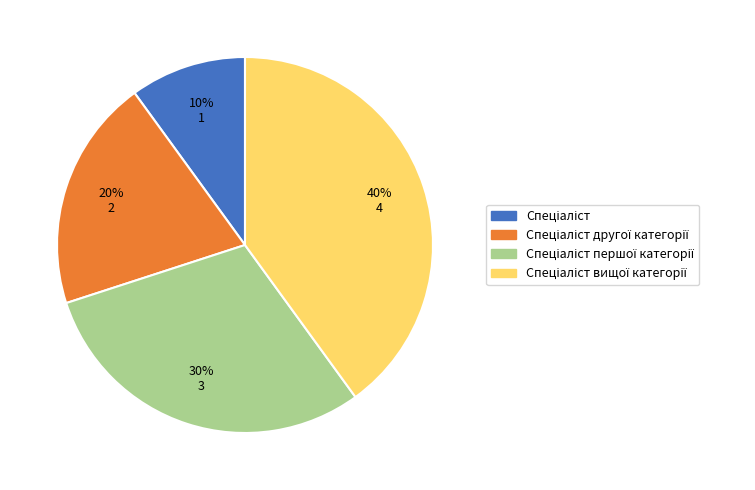

Is there any slice that represents more than half of the pie?

No